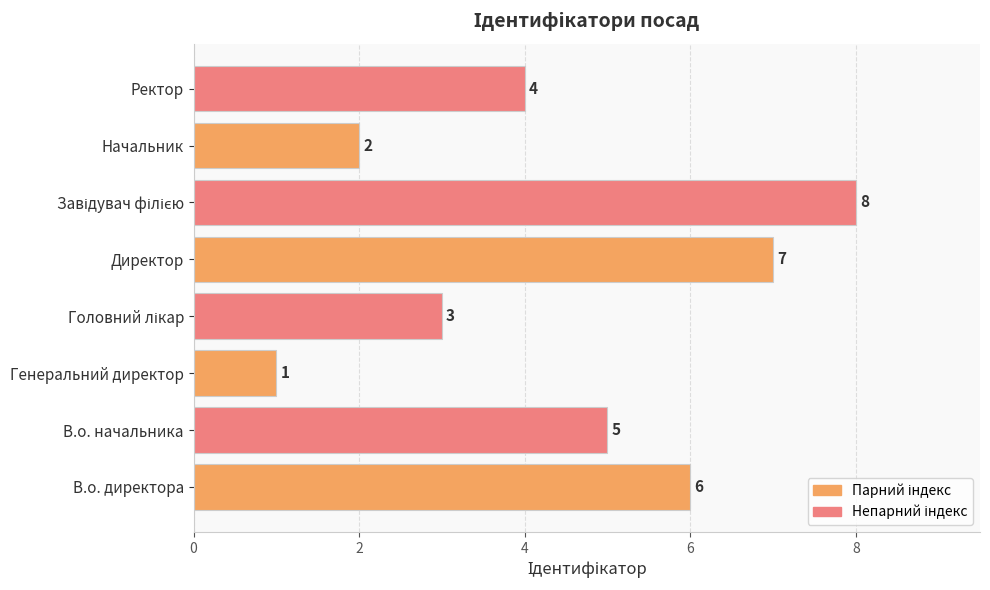

What is the difference between the maximum and second lowest values?

6